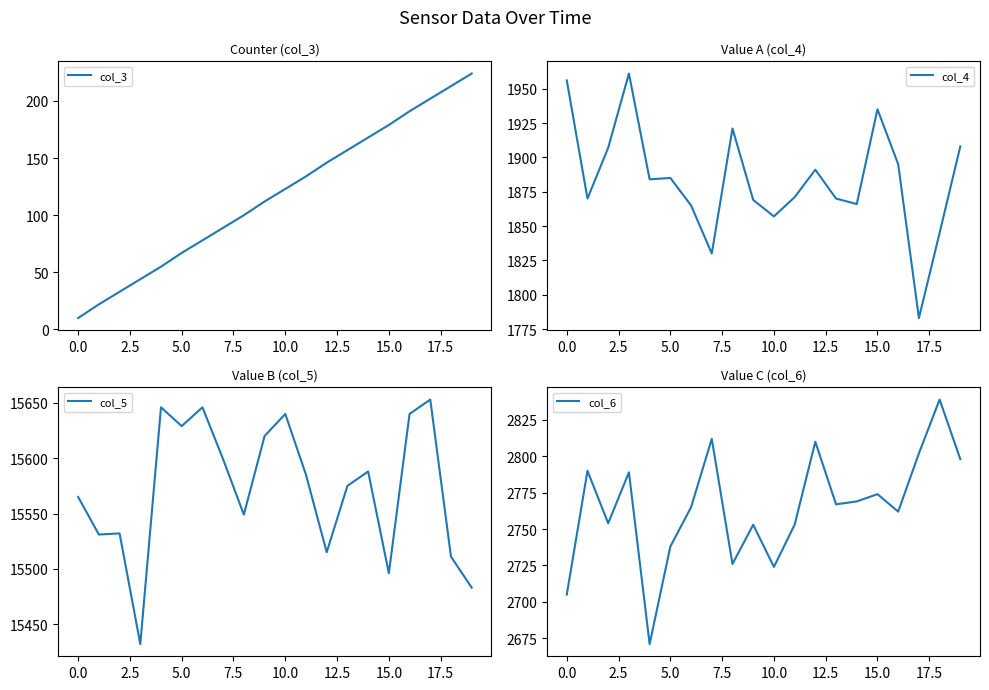

What is the highest value of the col_3 series?

224